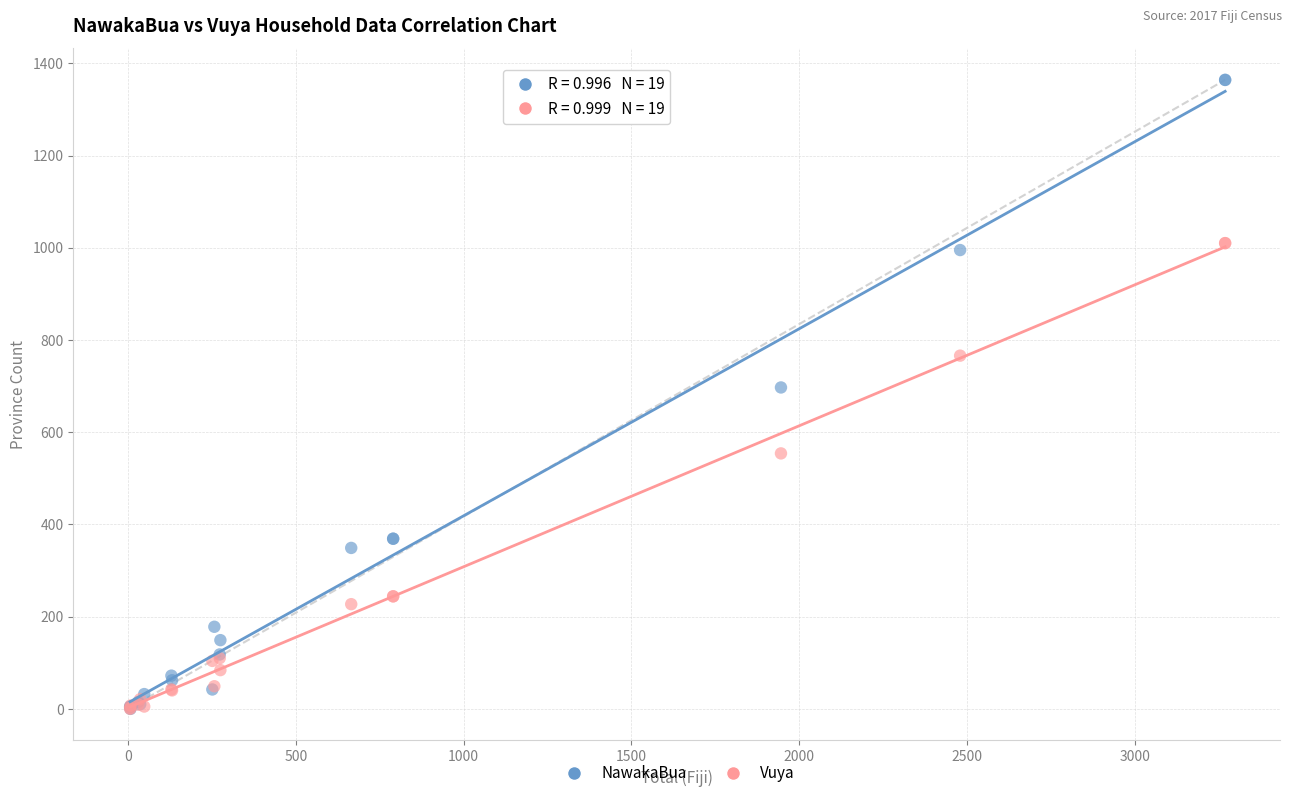

In the Vuya series, what Y value is closest to 505?

554